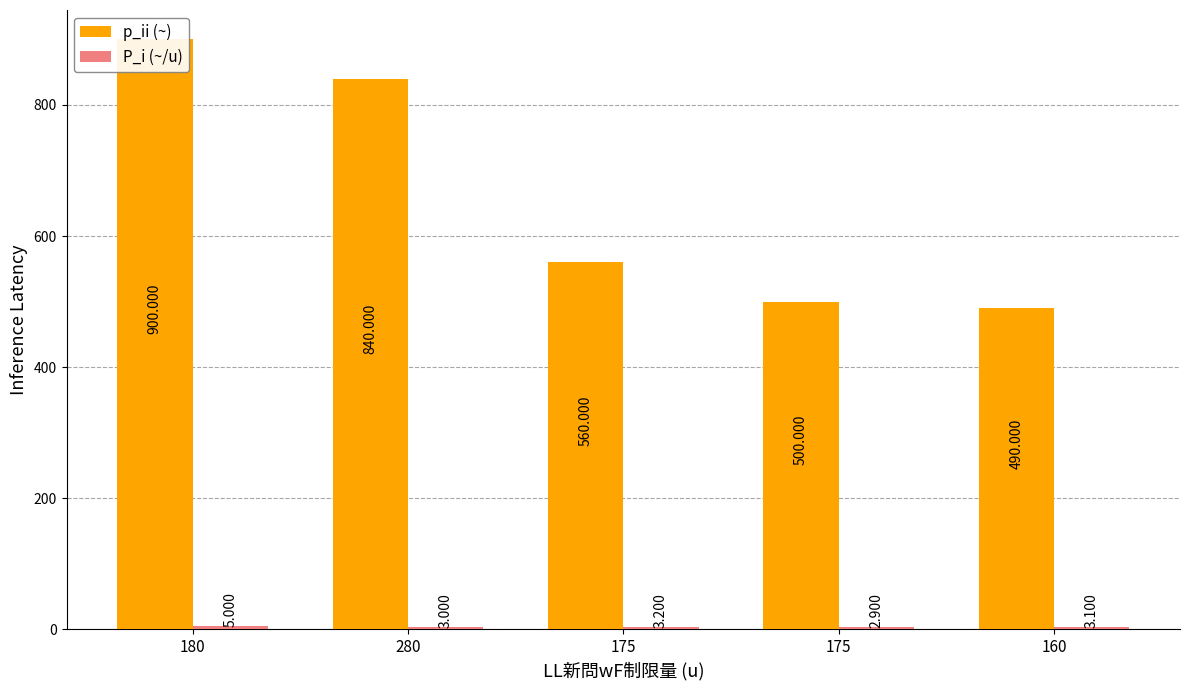

At which category is the sum across all series the highest?

180